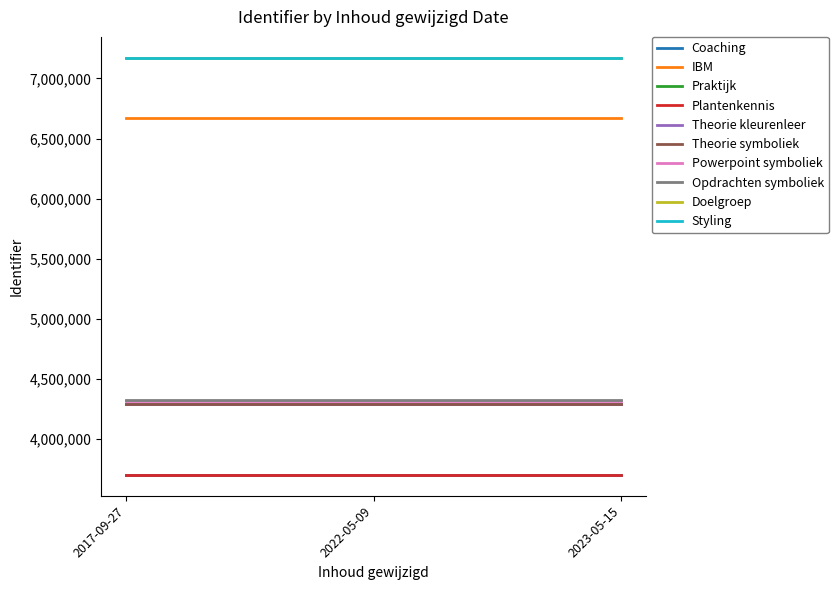

The value of Doelgroep at 2022-05-09 is 12151473. True or false?

False